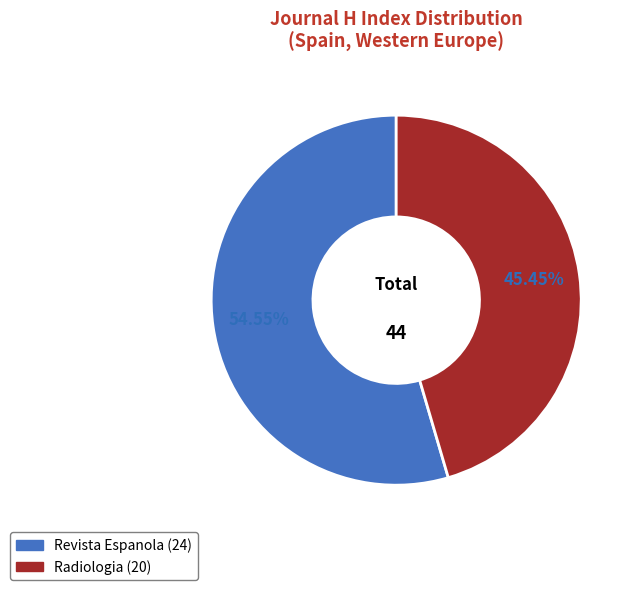

Does any single category account for the majority?

Yes